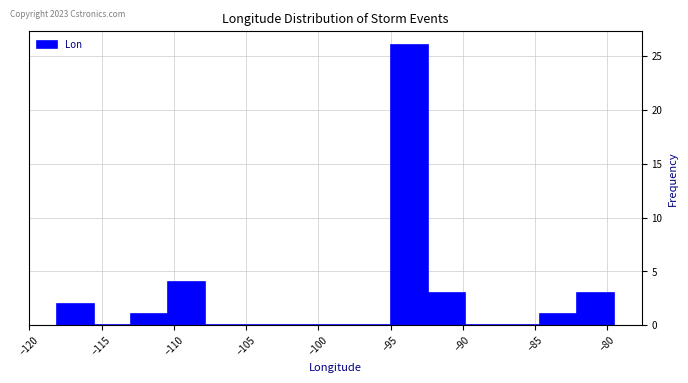

Over which range of the x-axis is the bar tallest?

-95.0 to -92.5